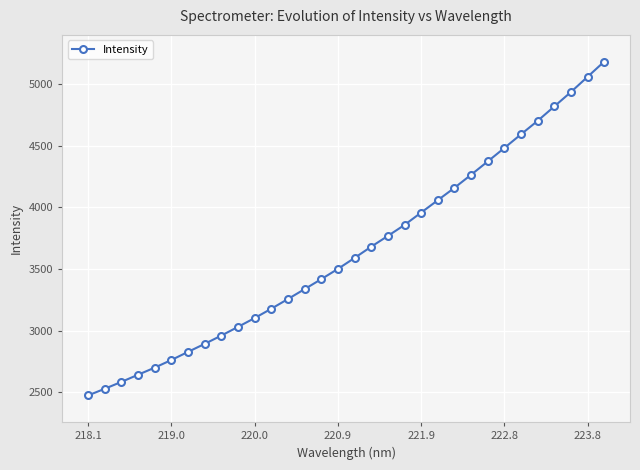

What is the value of the 15th point from the left?

3418.1